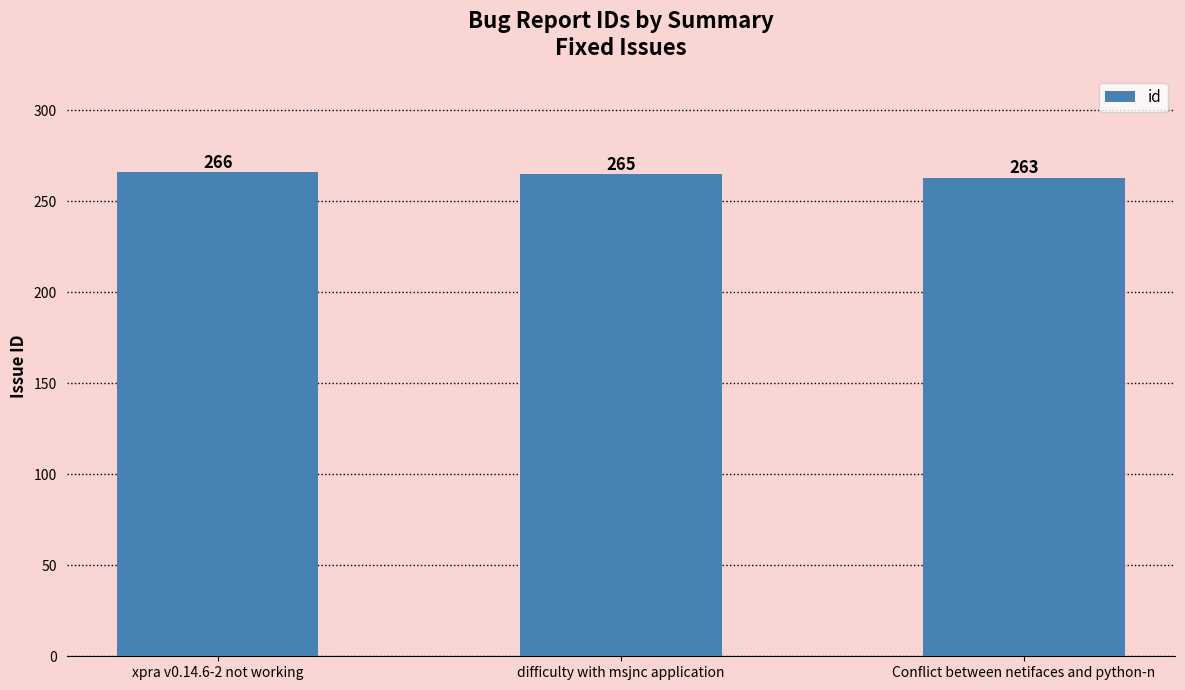

Are the bars horizontal?

No